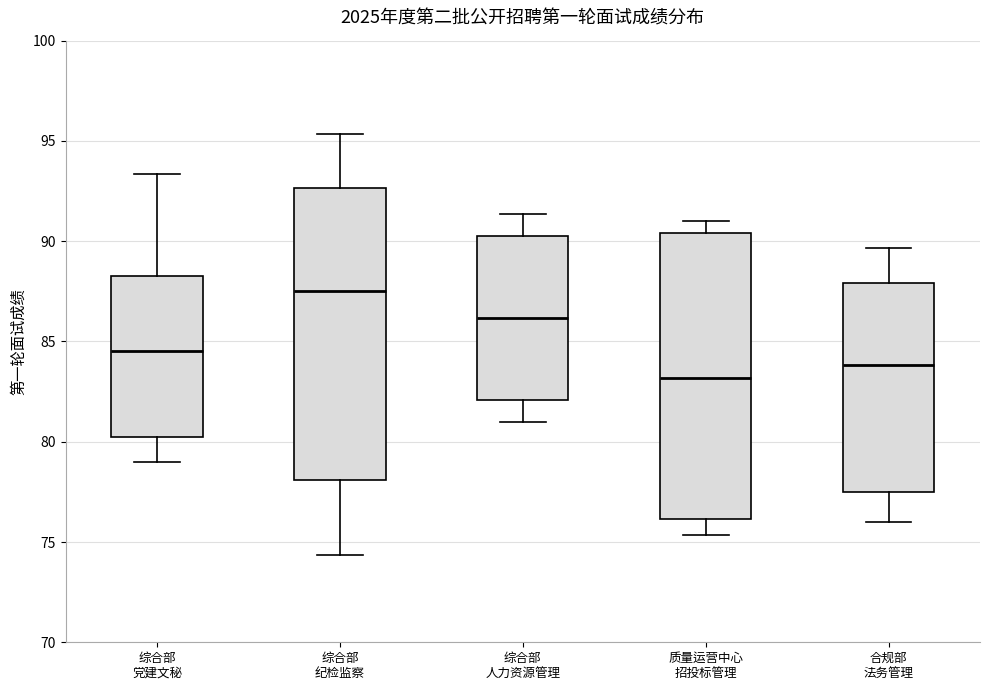

Which box's median line is the lowest?

质量运营中心 招投标管理